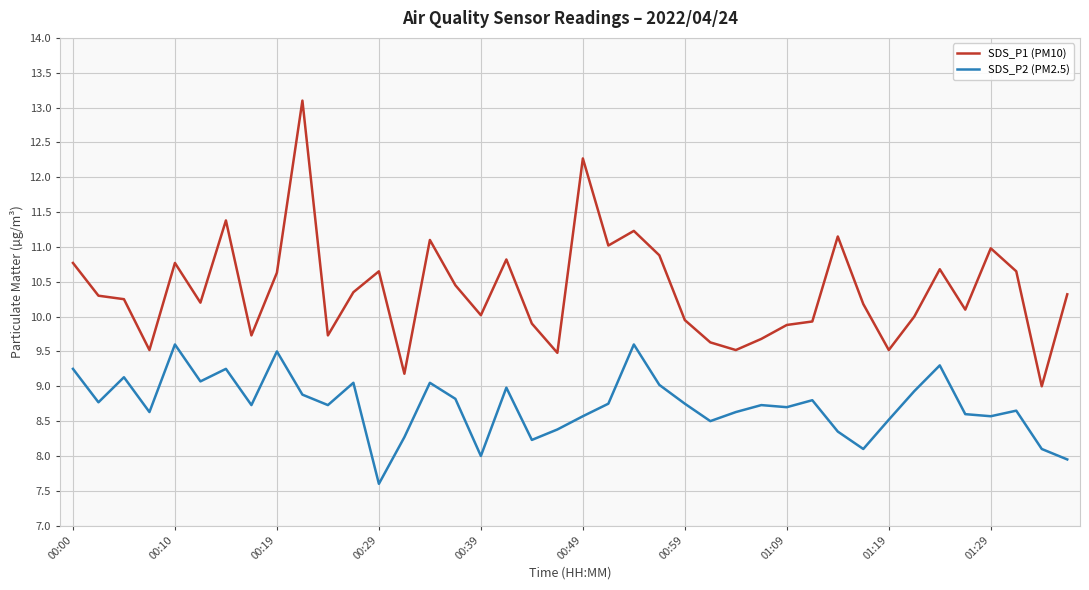

Which series has the largest range (max minus min)?

SDS_P1 (PM10)